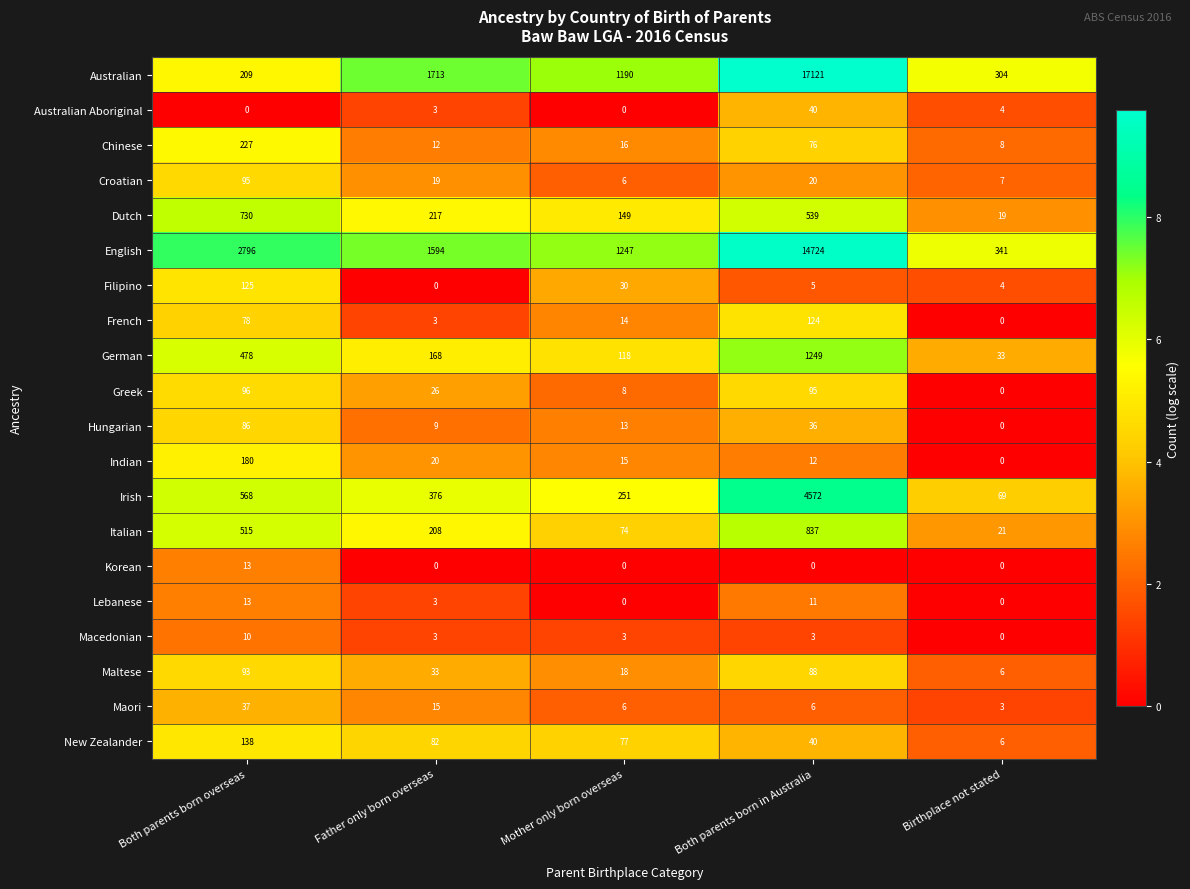

What is the greatest value displayed?

17121